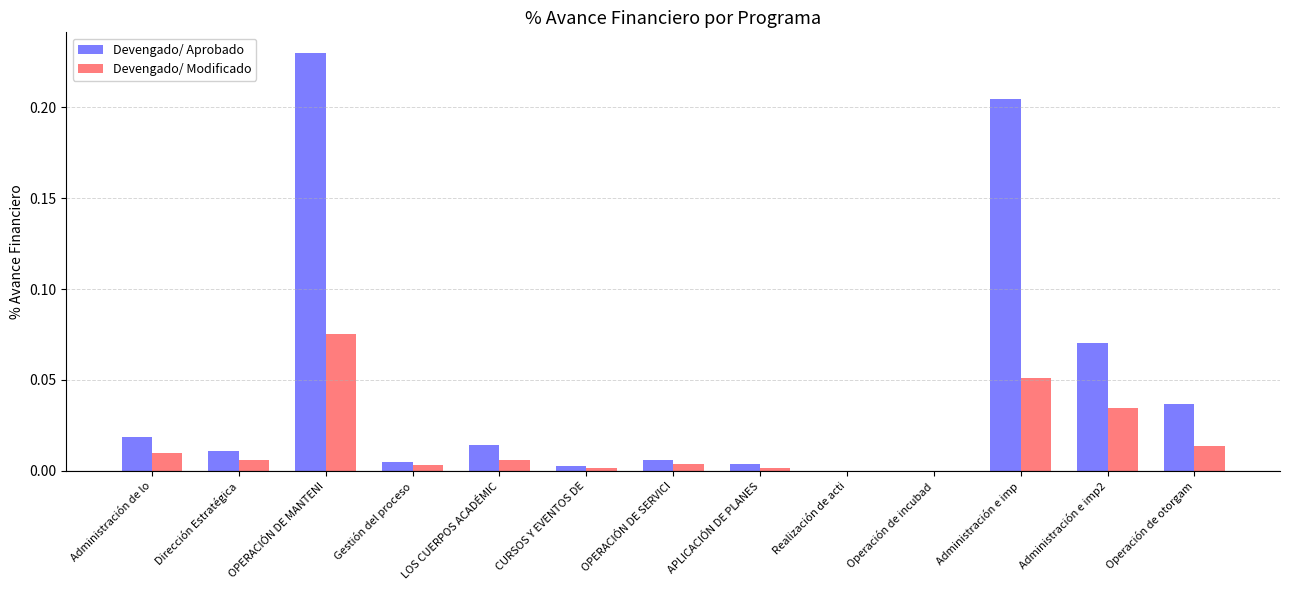

The Devengado/ Modificado series shows 0.0 at Operación de incubad. True or false?

True